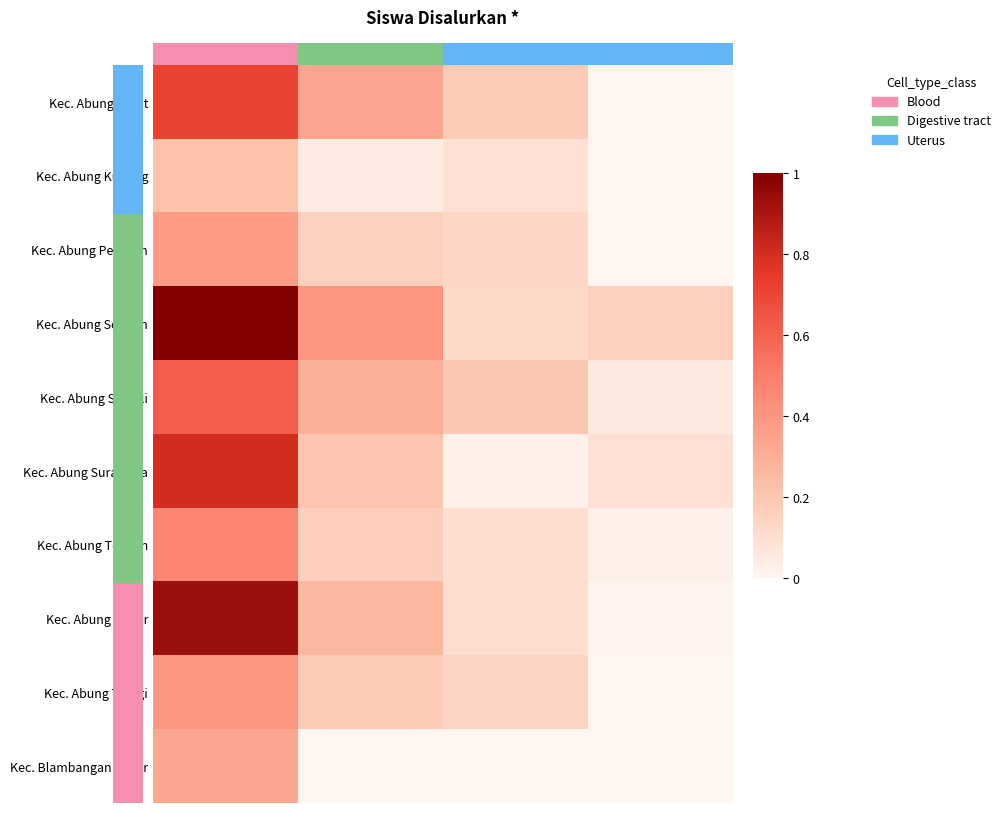

Reading left to right, what are all the values shown in this chart?

Kec. Abung Barat: SD=0.7	SMP=0.3	SMA=0.2	SMK=0.0
Kec. Abung Kunang: SD=0.2	SMP=0.0	SMA=0.1	SMK=0.0
Kec. Abung Pekurun: SD=0.4	SMP=0.2	SMA=0.1	SMK=0.0
Kec. Abung Selatan: SD=1.0	SMP=0.4	SMA=0.1	SMK=0.2
Kec. Abung Semuli: SD=0.6	SMP=0.3	SMA=0.2	SMK=0.1
Kec. Abung Surakarta: SD=0.8	SMP=0.2	SMA=0.0	SMK=0.1
Kec. Abung Tengah: SD=0.5	SMP=0.2	SMA=0.1	SMK=0.0
Kec. Abung Timur: SD=0.9	SMP=0.3	SMA=0.1	SMK=0.0
Kec. Abung Tinggi: SD=0.4	SMP=0.2	SMA=0.1	SMK=0.0
Kec. Blambangan Pagar: SD=0.3	SMP=0.0	SMA=0.0	SMK=0.0